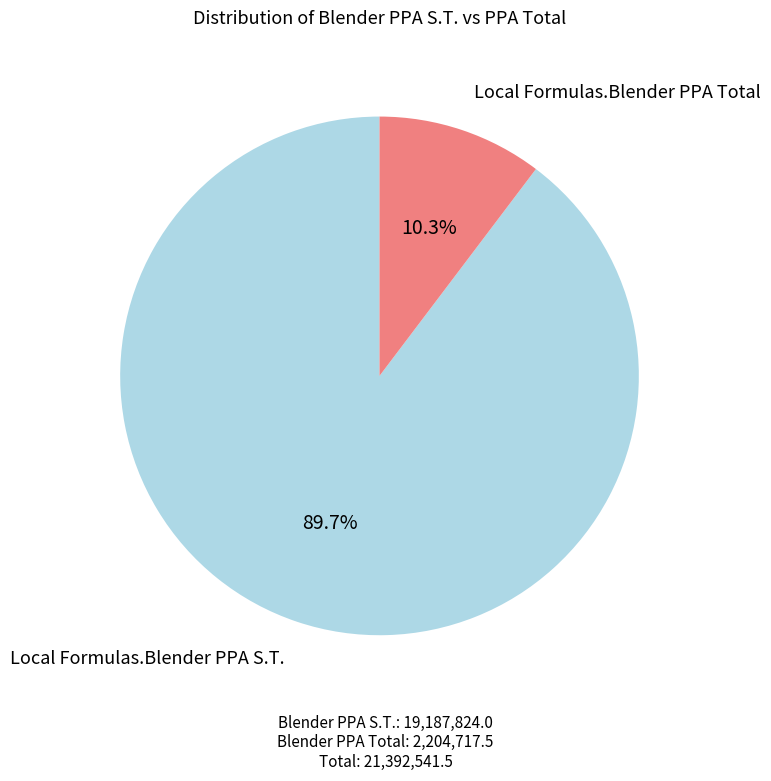

How many segments does this pie chart have?

2